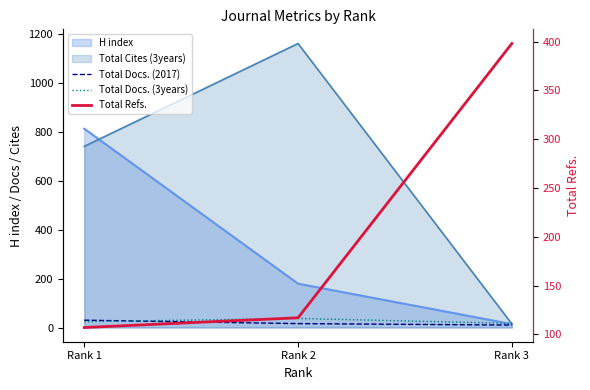

What is the sum of the Total Refs. values at Rank 1 and Rank 3?

505